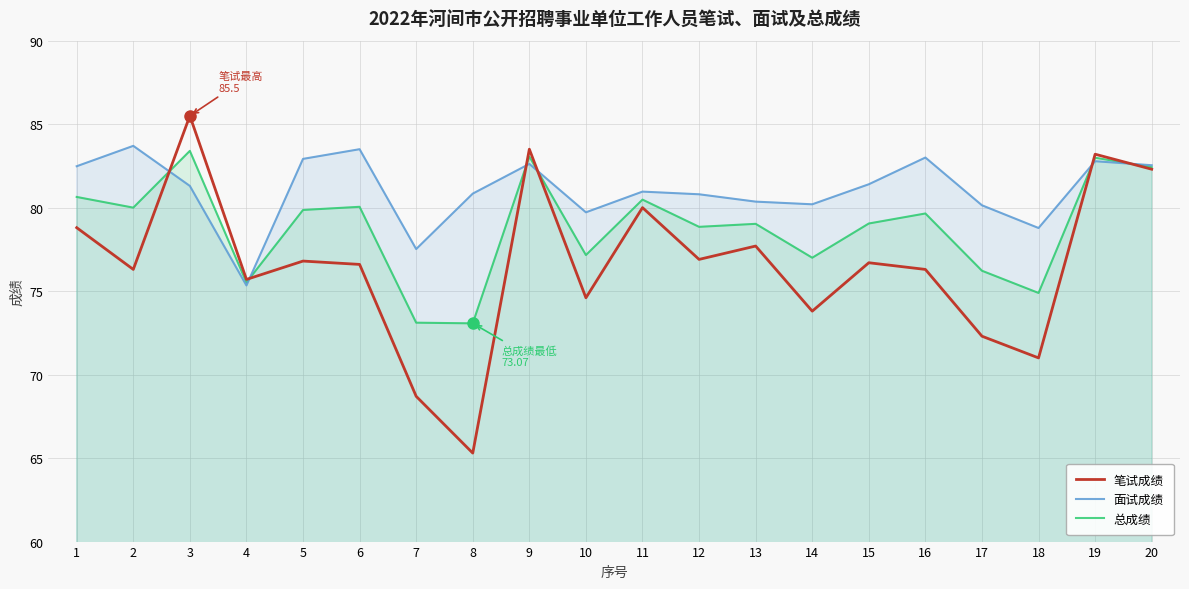

What is the spread (max minus min) of values at 17?

7.8